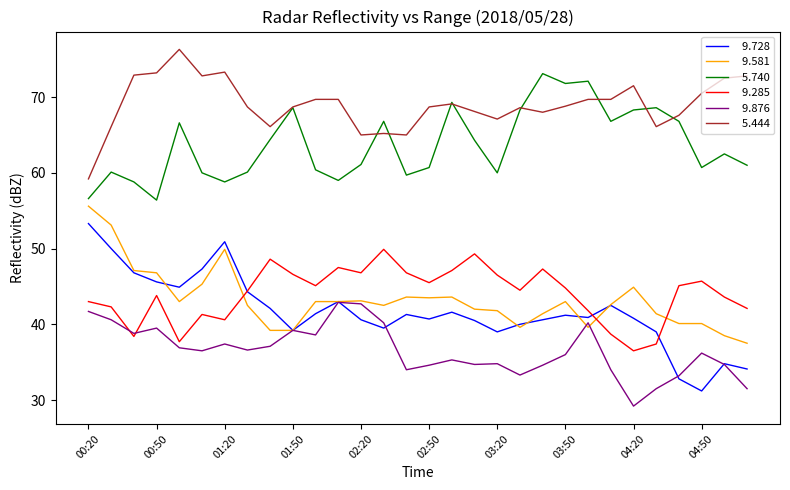

What is the greatest value displayed?

76.3